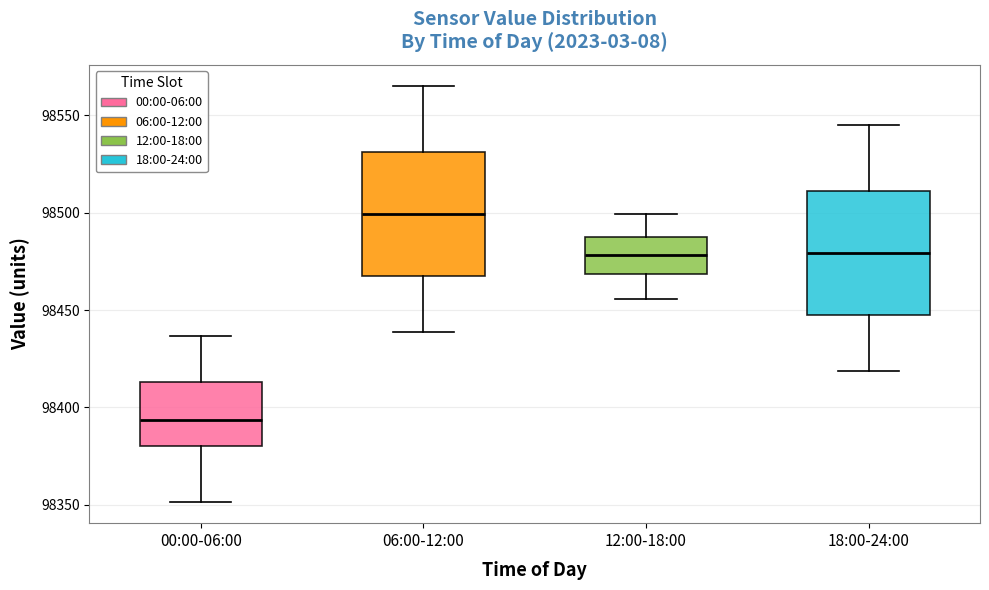

Where is the lower edge of the box for 00:00-06:00 on the y-axis? The values are not printed on the chart, so give them approximately, as read against the axis.

98380